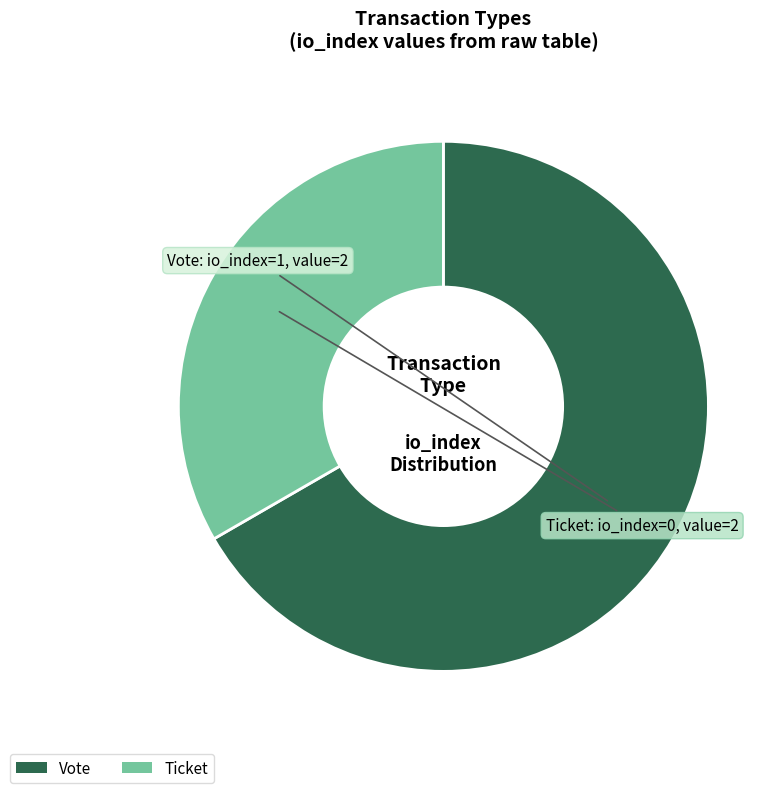

Is it true that Ticket is 33% of the pie?

True